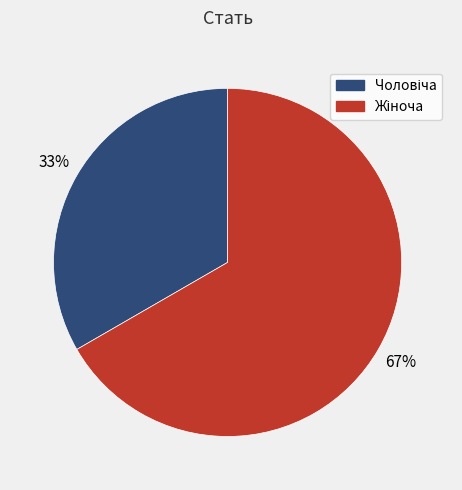

How many slices are in this pie chart?

2